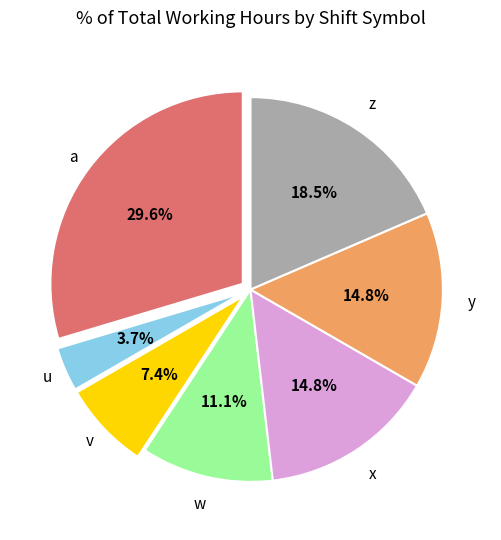

To the nearest percent, what is the difference between the largest and smallest slice percentages?

26%